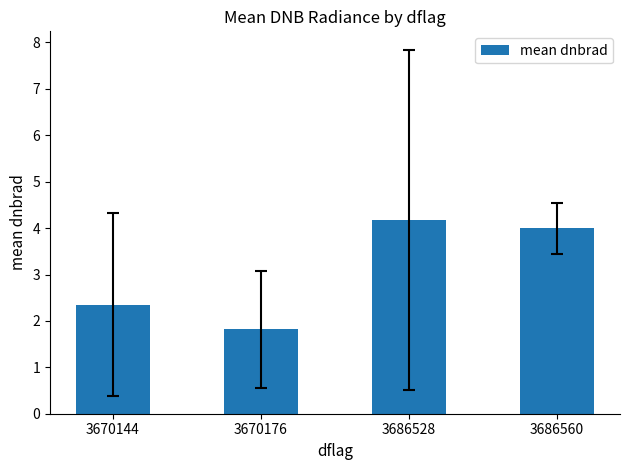

How many values are below 3?

2